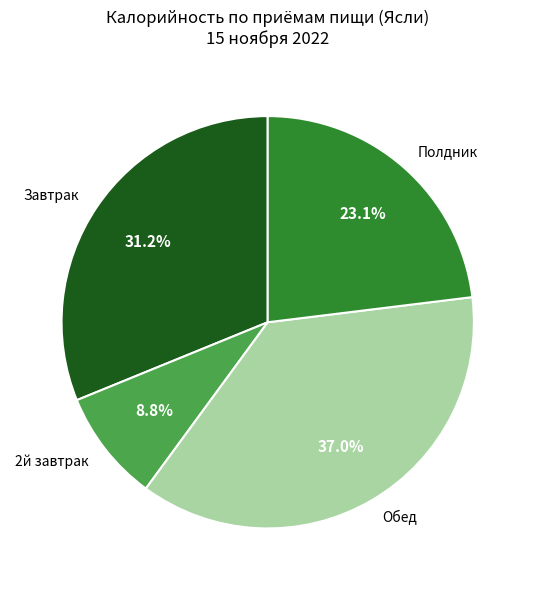

Is there a majority slice in this chart?

No